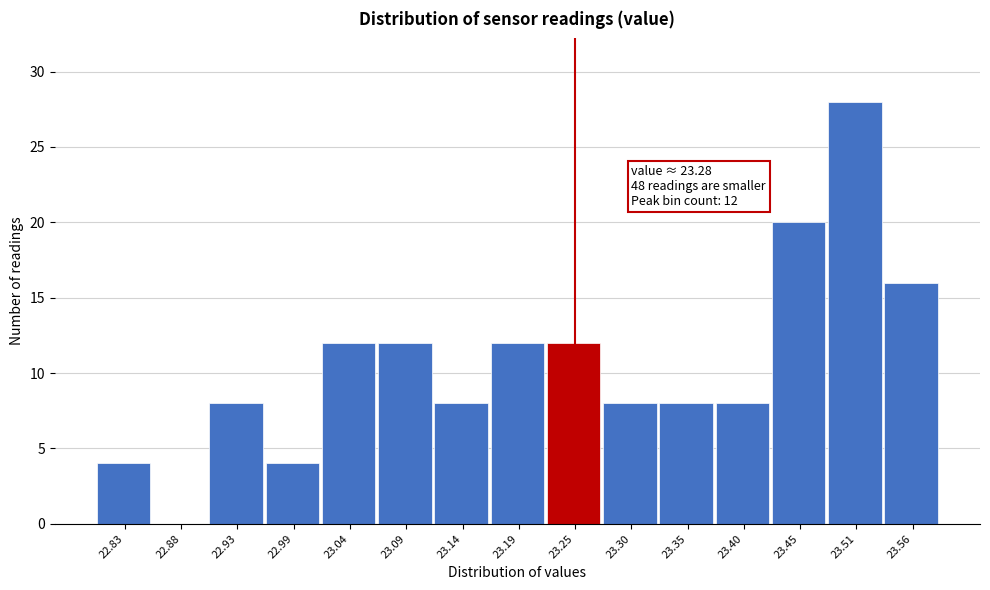

Reading left to right, what are all the values shown in this chart?

22.83=4	22.88=0	22.93=8	22.99=4	23.04=12	23.09=12	23.14=8	23.19=12	23.25=12	23.30=8	23.35=8	23.40=8	23.45=20	23.51=28	23.56=16